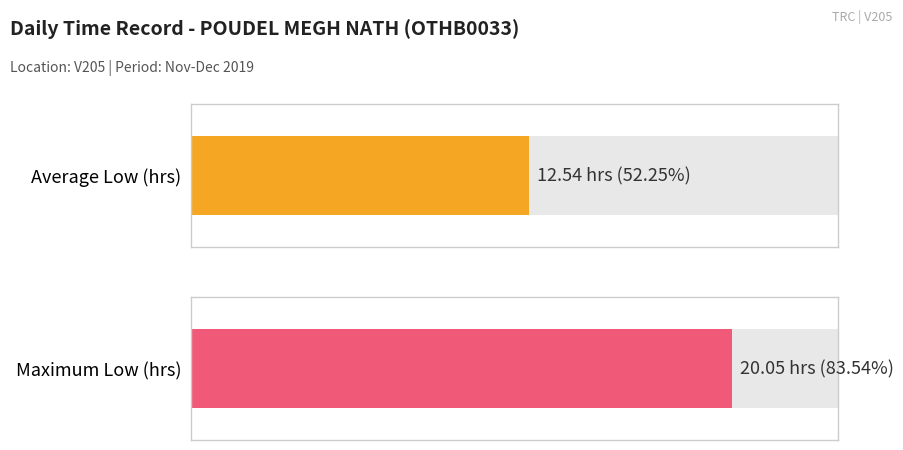

Is it true that the value at 30-Sat is 4.3?

False